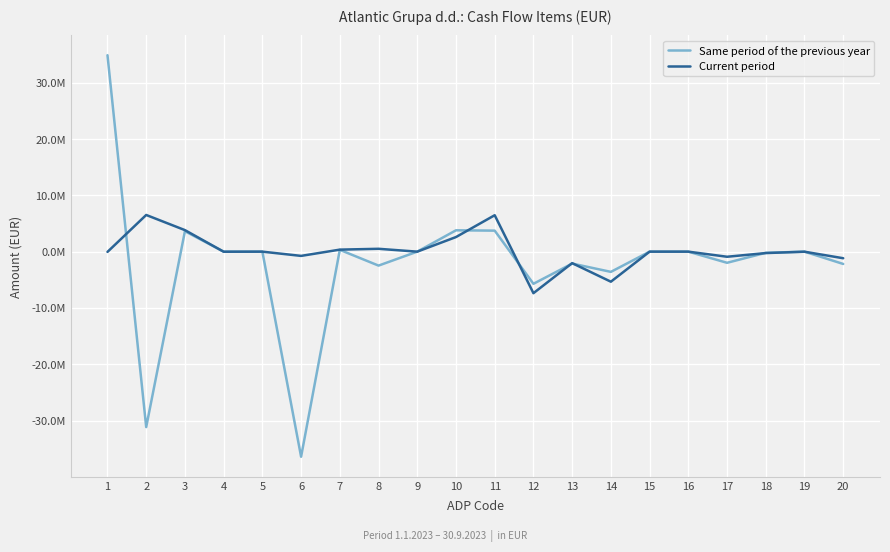

The value of Current period at 13 is -3317732. True or false?

False